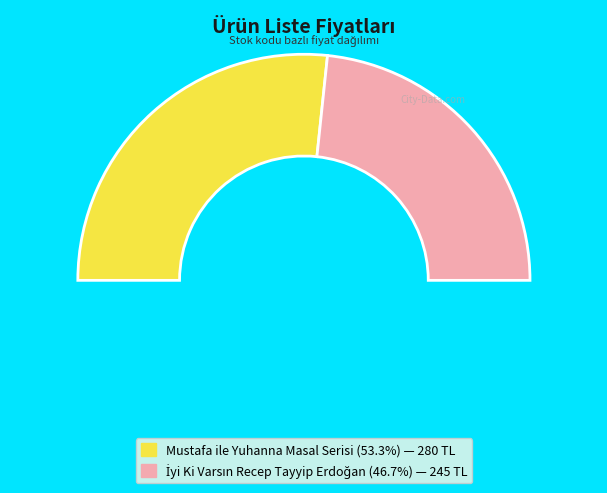

To the nearest percent, what is the combined percentage of Mustafa ile Yuhanna Masal Serisi and İyi Ki Varsın Recep Tayyip Erdoğan?

100%